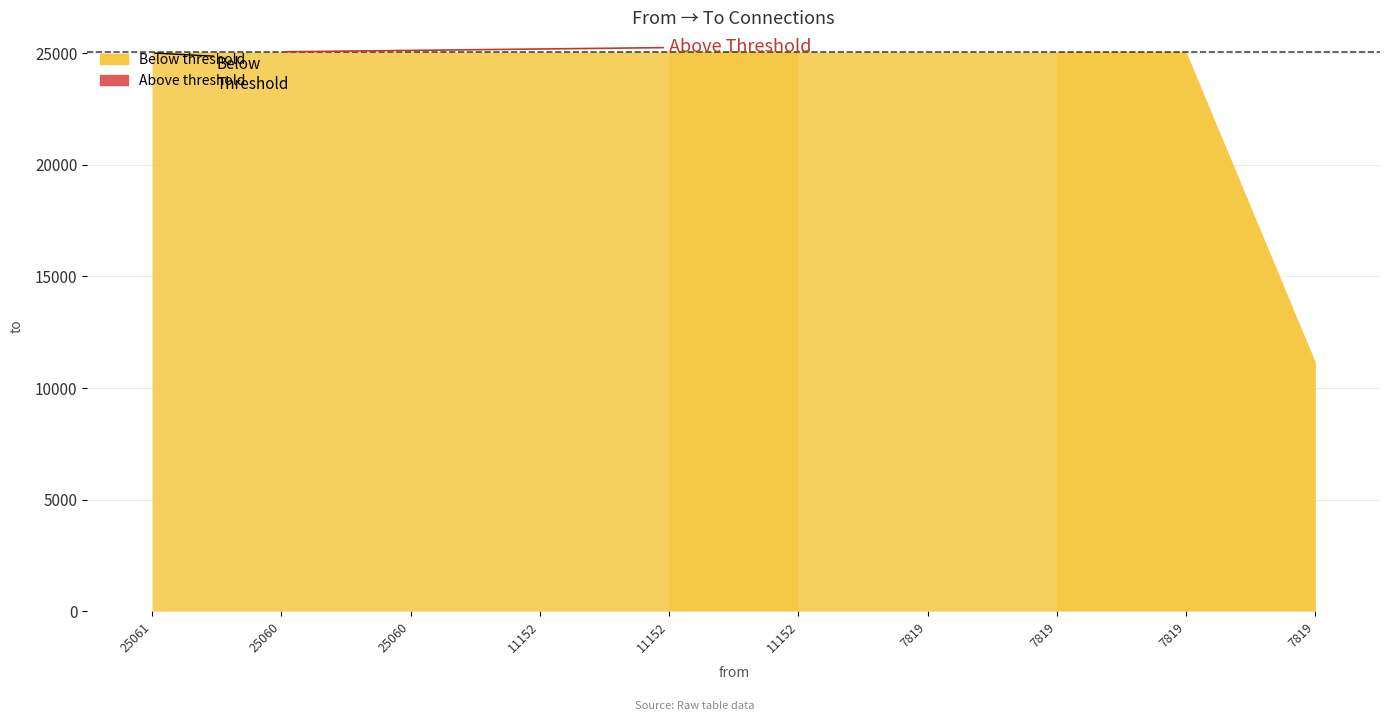

What is the change in value from 25061 to 25060?

-1